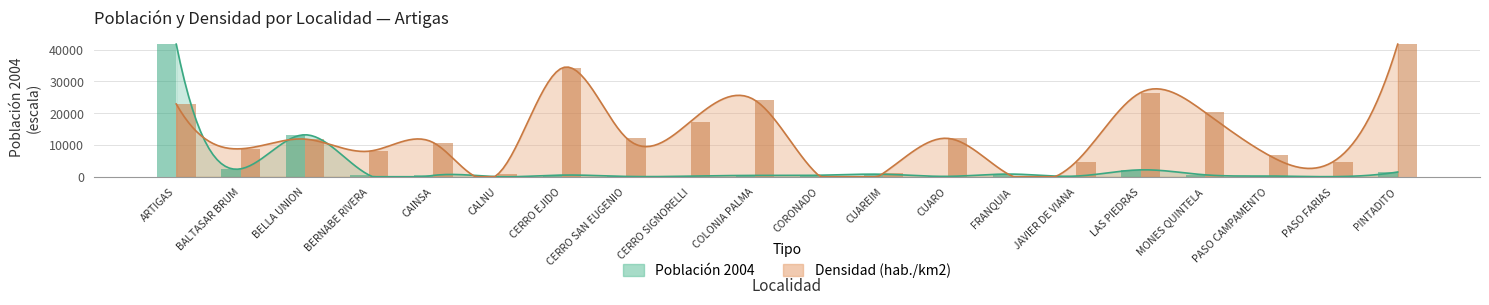

How many values in the Población 2004 series exceed 516?

9